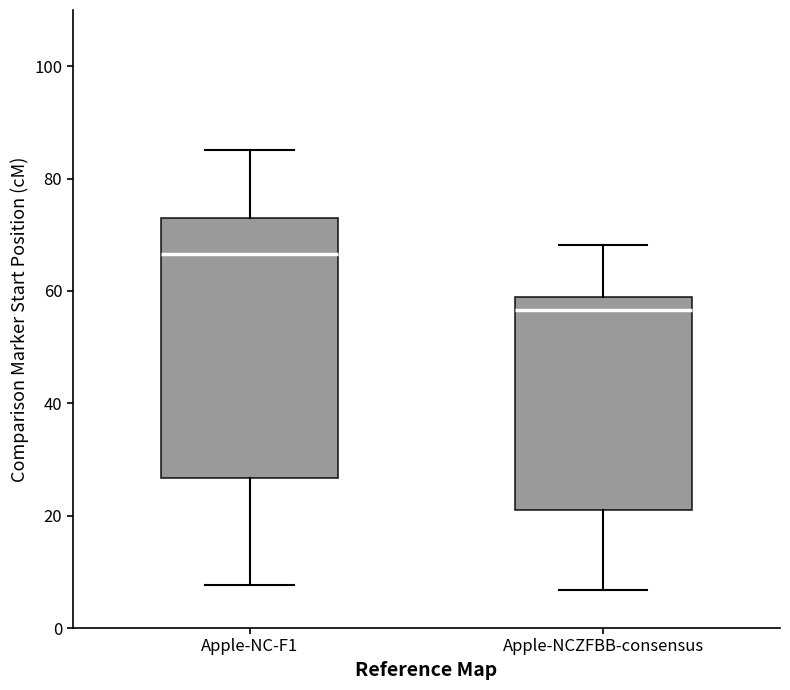

Reading left to right, transcribe this box plot: for each box, give where its median line is, the range the box spans, and where its two whiskers end, as read against the y-axis. The values are not printed on the chart, so give them approximately, as read against the axis.

Apple-NC-F1: median 66, box 26 to 72, whiskers 8 to 86
Apple-NCZFBB-consensus: median 56, box 22 to 58, whiskers 6 to 68